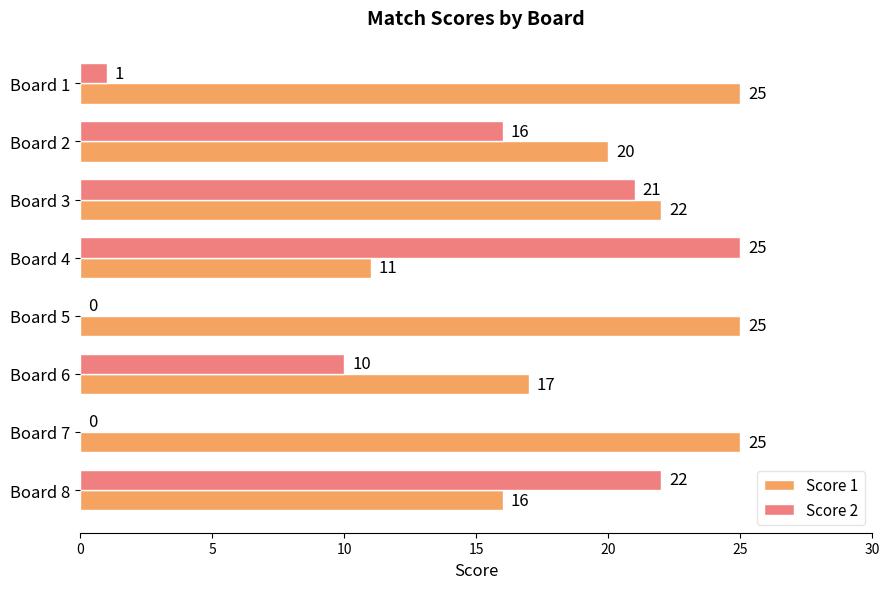

What is the maximum value shown in the chart?

25